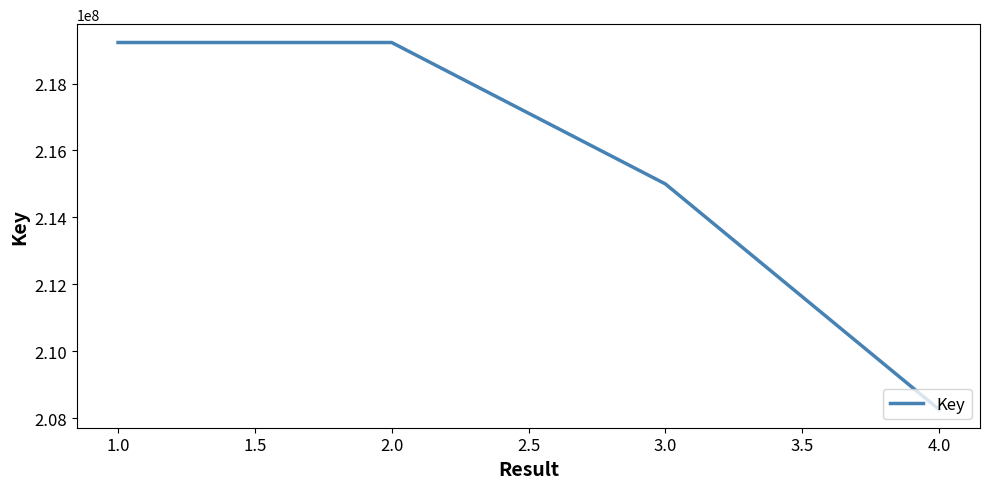

What is the average value?

215428762